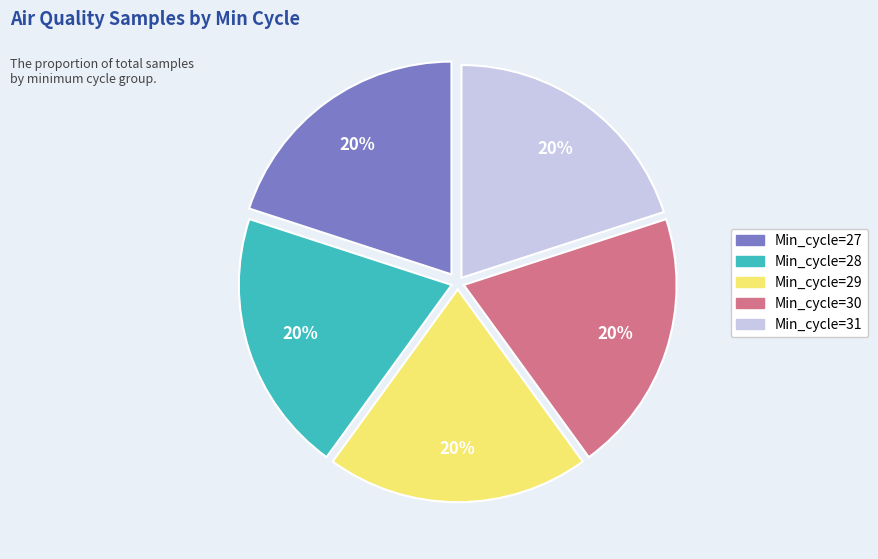

To the nearest percent, what is the average slice percentage?

20%